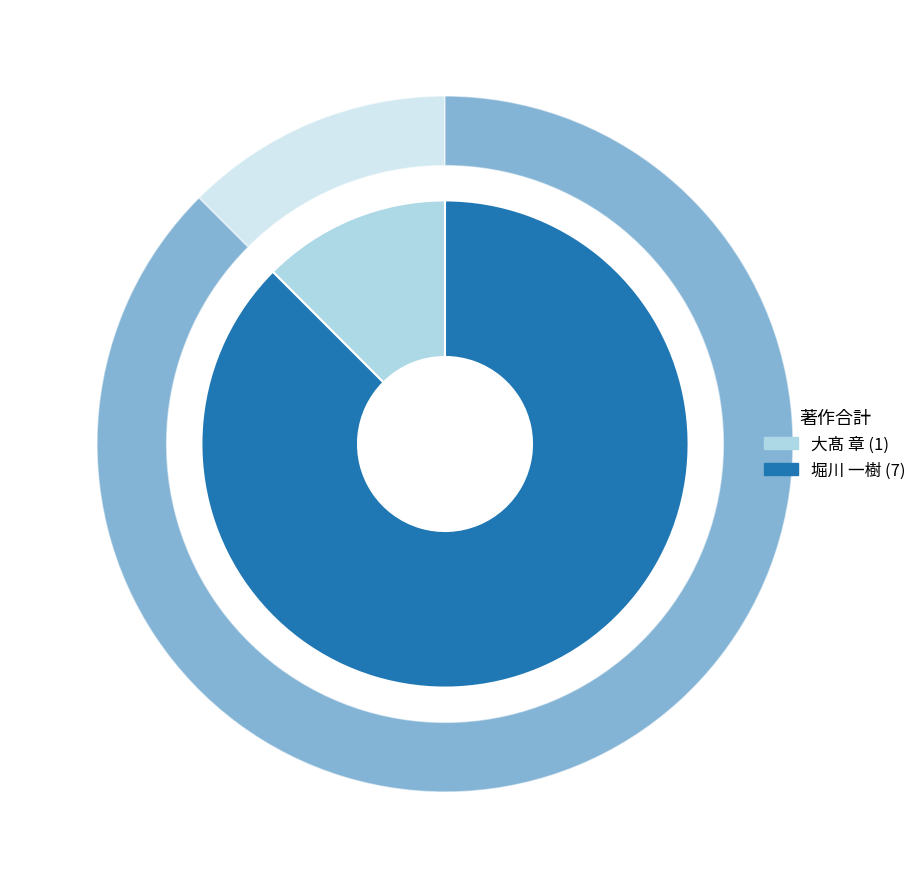

Does any single category account for the majority?

Yes